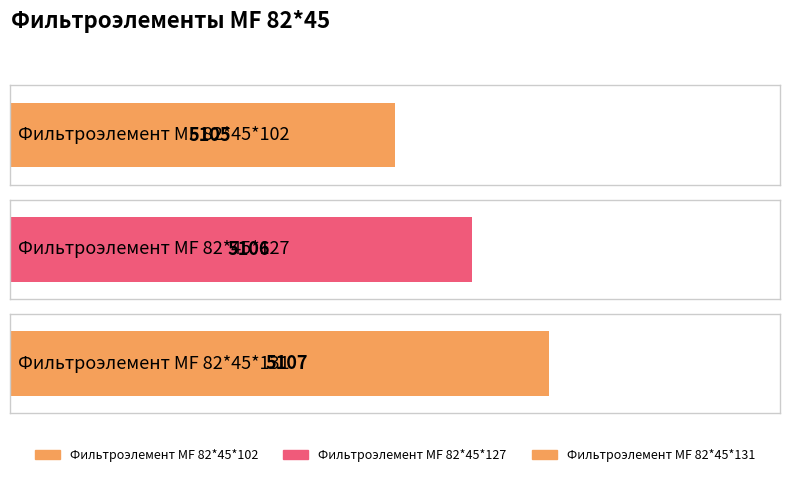

Which label corresponds to the smallest value in the chart?

Фильтроэлемент МF 82*45*102